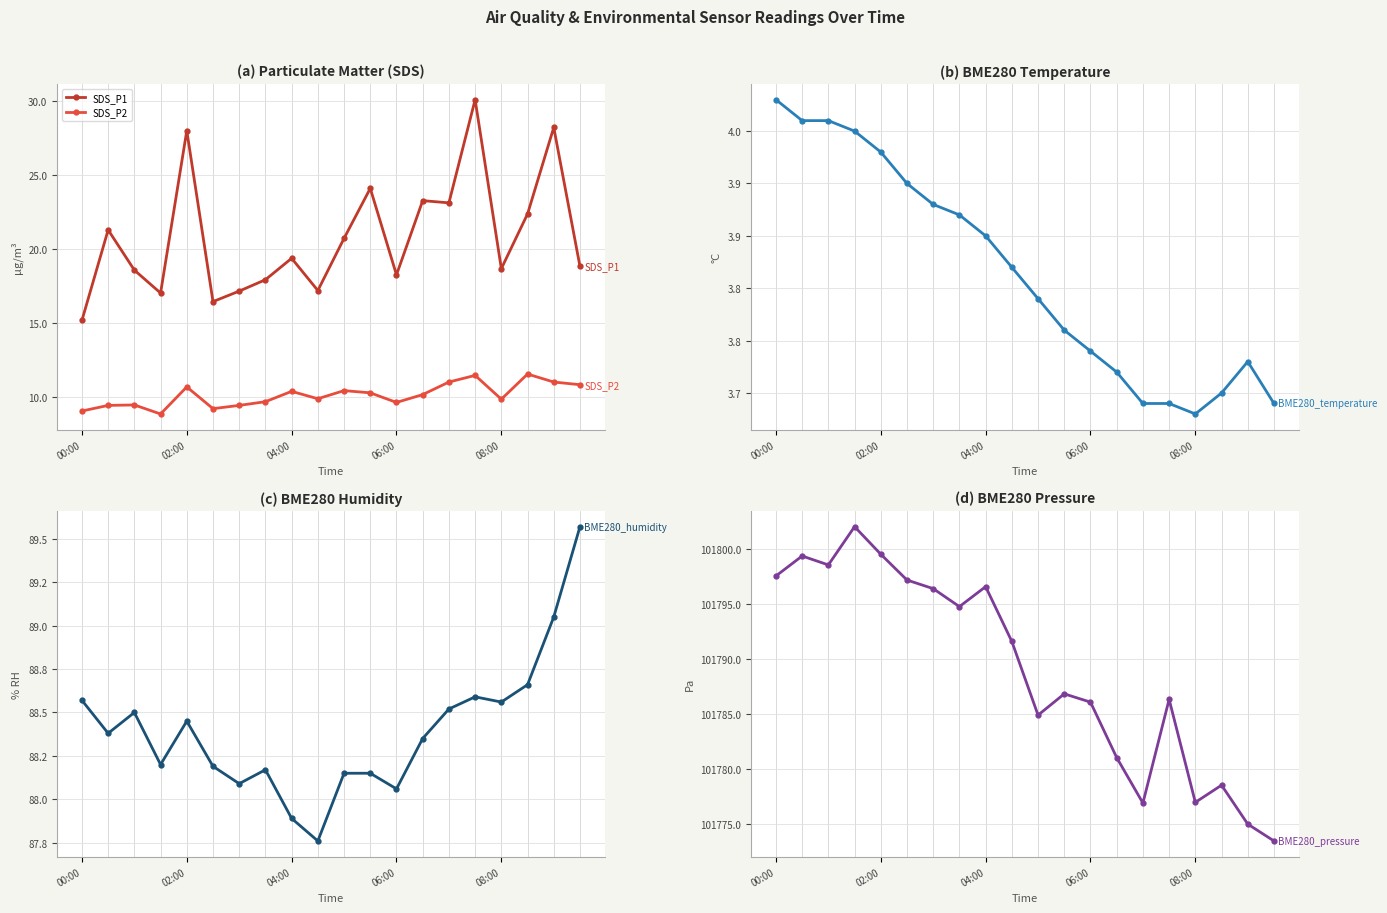

What is the minimum value shown in the chart?

3.7